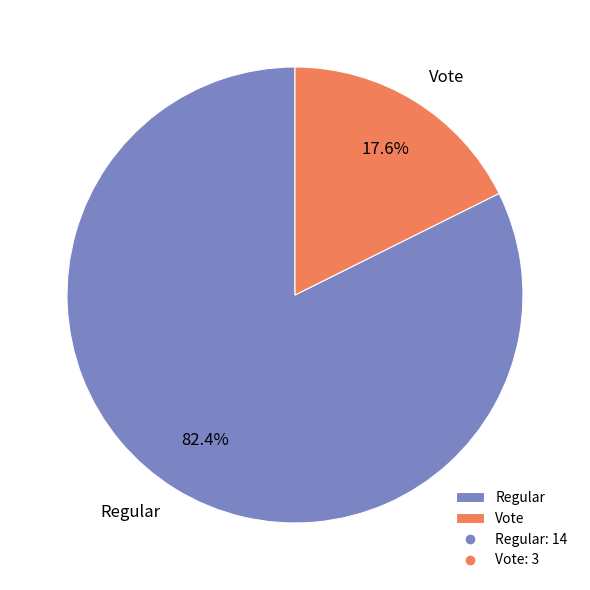

What is the majority slice?

Regular